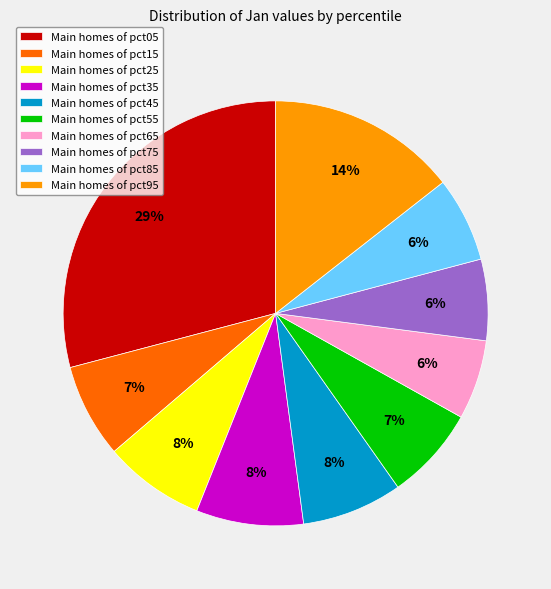

How many slices are in this pie chart?

10